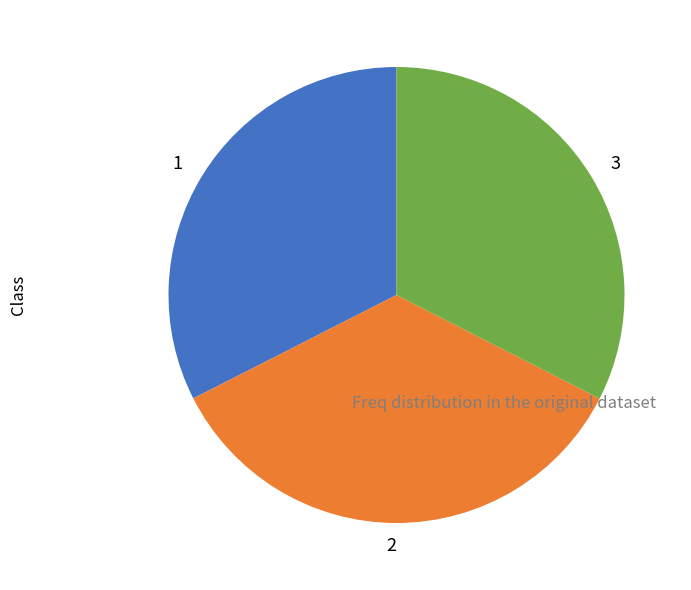

Combined, do 1 and 3 account for over 50%?

Yes